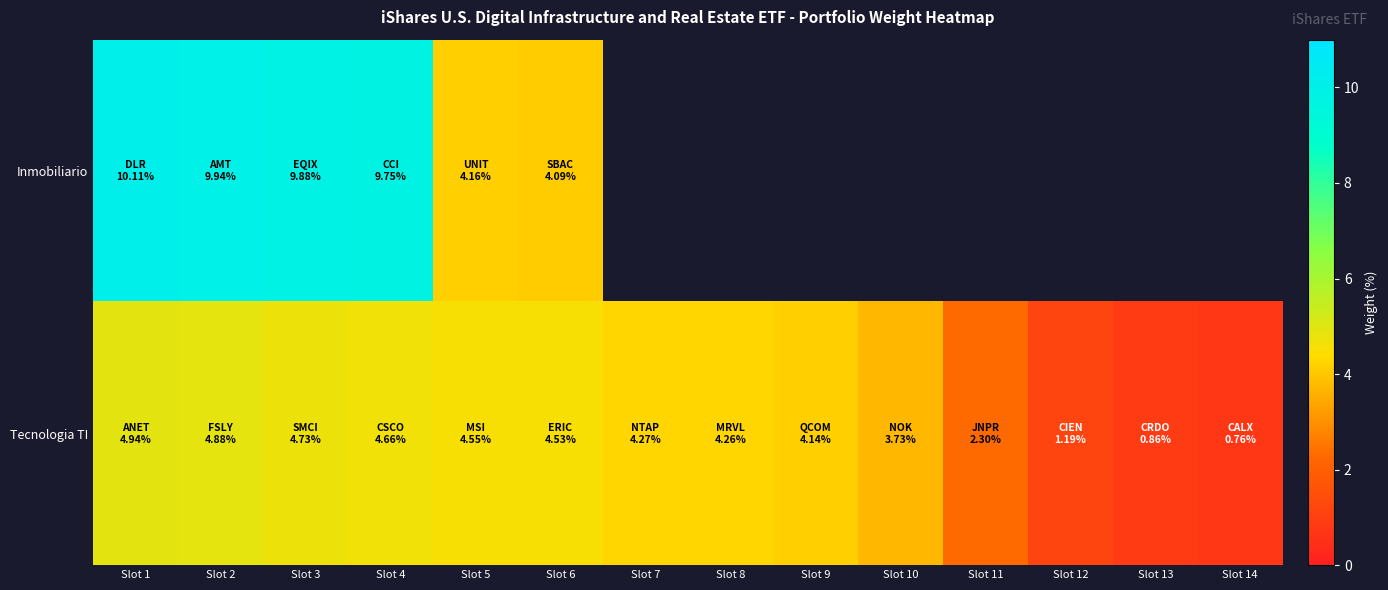

True or false: Tecnologia TI has a value of 6.0 at Slot 5.

False